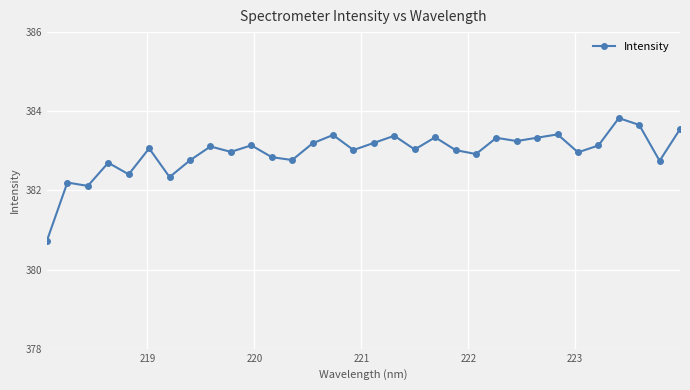

What is the smallest value displayed?

380.7